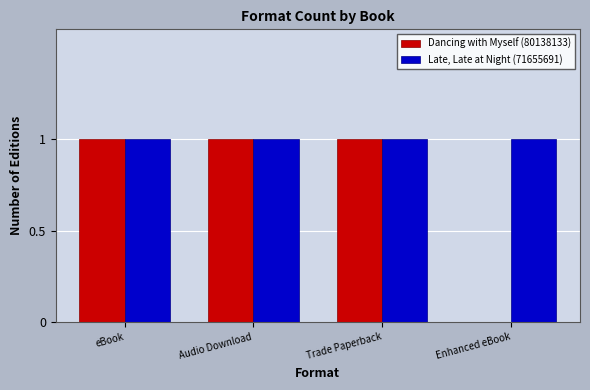

What is the sum of all Late, Late at Night (71655691) values?

4